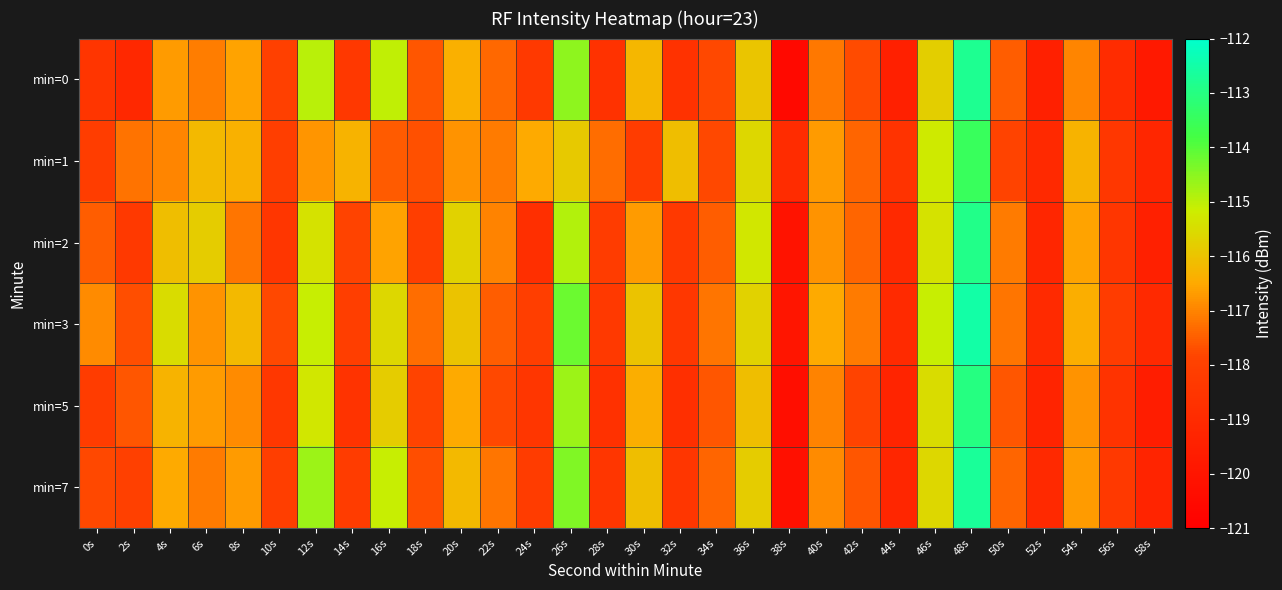

Reading left to right, extract all data points from this chart.

min=0: 0s=-118.5	2s=-119.1	4s=-116.7	6s=-117.1	8s=-116.6	10s=-118.0	12s=-115.0	14s=-118.4	16s=-115.0	18s=-117.6	20s=-116.4	22s=-117.4	24s=-118.3	26s=-114.5	28s=-118.7	30s=-116.2	32s=-118.7	34s=-117.8	36s=-116.0	38s=-120.5	40s=-117.1	42s=-117.8	44s=-119.5	46s=-115.8	48s=-112.8	50s=-117.5	52s=-119.5	54s=-117.0	56s=-118.9	58s=-119.8
min=1: 0s=-118.1	2s=-117.2	4s=-117.0	6s=-116.2	8s=-116.4	10s=-118.1	12s=-116.7	14s=-116.3	16s=-117.5	18s=-117.7	20s=-116.8	22s=-117.1	24s=-116.5	26s=-115.9	28s=-117.3	30s=-118.2	32s=-116.1	34s=-117.8	36s=-115.6	38s=-118.9	40s=-116.7	42s=-117.4	44s=-118.6	46s=-115.2	48s=-113.5	50s=-117.9	52s=-119.1	54s=-116.3	56s=-118.4	58s=-119.2
min=2: 0s=-117.5	2s=-118.3	4s=-116.1	6s=-115.8	8s=-117.2	10s=-118.5	12s=-115.4	14s=-117.9	16s=-116.6	18s=-118.1	20s=-115.7	22s=-117.0	24s=-118.8	26s=-114.9	28s=-118.2	30s=-116.7	32s=-118.3	34s=-117.5	36s=-115.3	38s=-120.1	40s=-116.8	42s=-117.4	44s=-119.1	46s=-115.4	48s=-112.9	50s=-117.1	52s=-119.2	54s=-116.6	56s=-118.5	58s=-119.5
min=3: 0s=-116.9	2s=-117.7	4s=-115.5	6s=-116.8	8s=-116.2	10s=-117.8	12s=-115.1	14s=-118.1	16s=-115.6	18s=-117.3	20s=-116.0	22s=-117.5	24s=-118.1	26s=-114.2	28s=-118.3	30s=-116.0	32s=-118.4	34s=-117.2	36s=-115.7	38s=-120.0	40s=-116.5	42s=-117.1	44s=-119.0	46s=-115.1	48s=-112.5	50s=-117.2	52s=-119.0	54s=-116.4	56s=-118.2	58s=-119.1
min=5: 0s=-118.2	2s=-117.6	4s=-116.3	6s=-116.7	8s=-116.9	10s=-118.4	12s=-115.3	14s=-118.6	16s=-115.8	18s=-117.9	20s=-116.5	22s=-117.8	24s=-118.5	26s=-114.7	28s=-118.7	30s=-116.4	32s=-118.8	34s=-117.6	36s=-116.1	38s=-120.3	40s=-117.0	42s=-117.9	44s=-119.3	46s=-115.5	48s=-113.0	50s=-117.6	52s=-119.3	54s=-116.8	56s=-118.6	58s=-119.6
min=7: 0s=-117.8	2s=-118.0	4s=-116.5	6s=-117.1	8s=-116.7	10s=-118.1	12s=-114.7	14s=-118.2	16s=-115.1	18s=-117.7	20s=-116.2	22s=-117.2	24s=-118.2	26s=-114.4	28s=-118.5	30s=-116.1	32s=-118.5	34s=-117.4	36s=-115.8	38s=-120.2	40s=-116.9	42s=-117.6	44s=-119.2	46s=-115.6	48s=-112.7	50s=-117.4	52s=-119.1	54s=-116.7	56s=-118.3	58s=-119.3